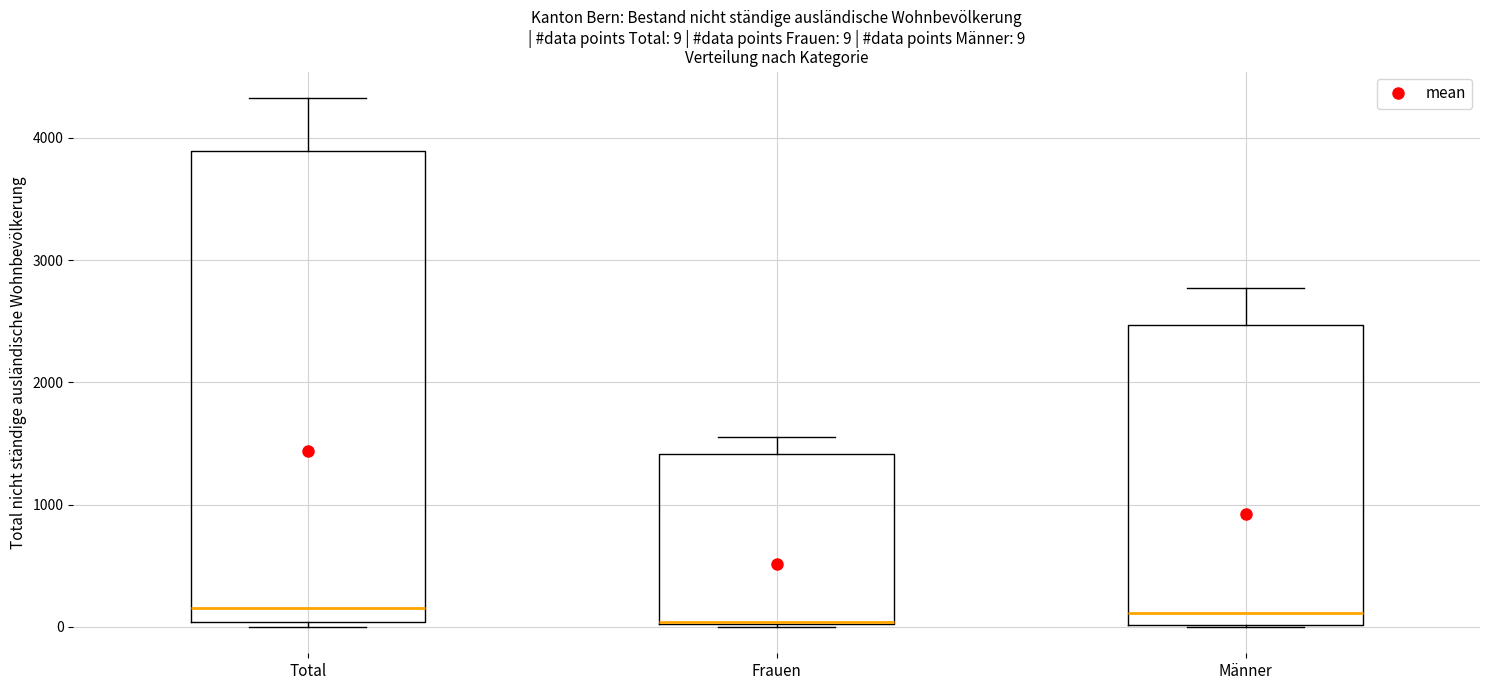

Comparing the boxes themselves (not the whiskers), which one is the tallest?

Total